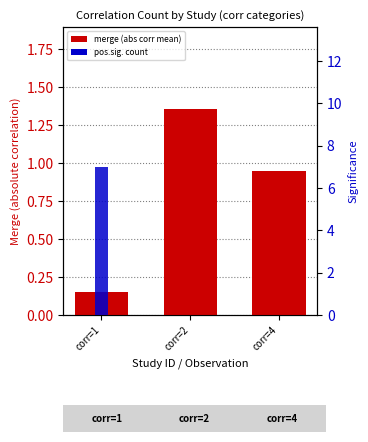

Which has a higher value, corr=1 or corr=2?

corr=2